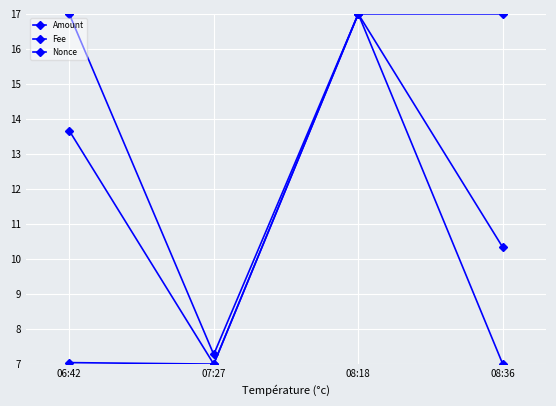

How many lines are shown in the chart?

3